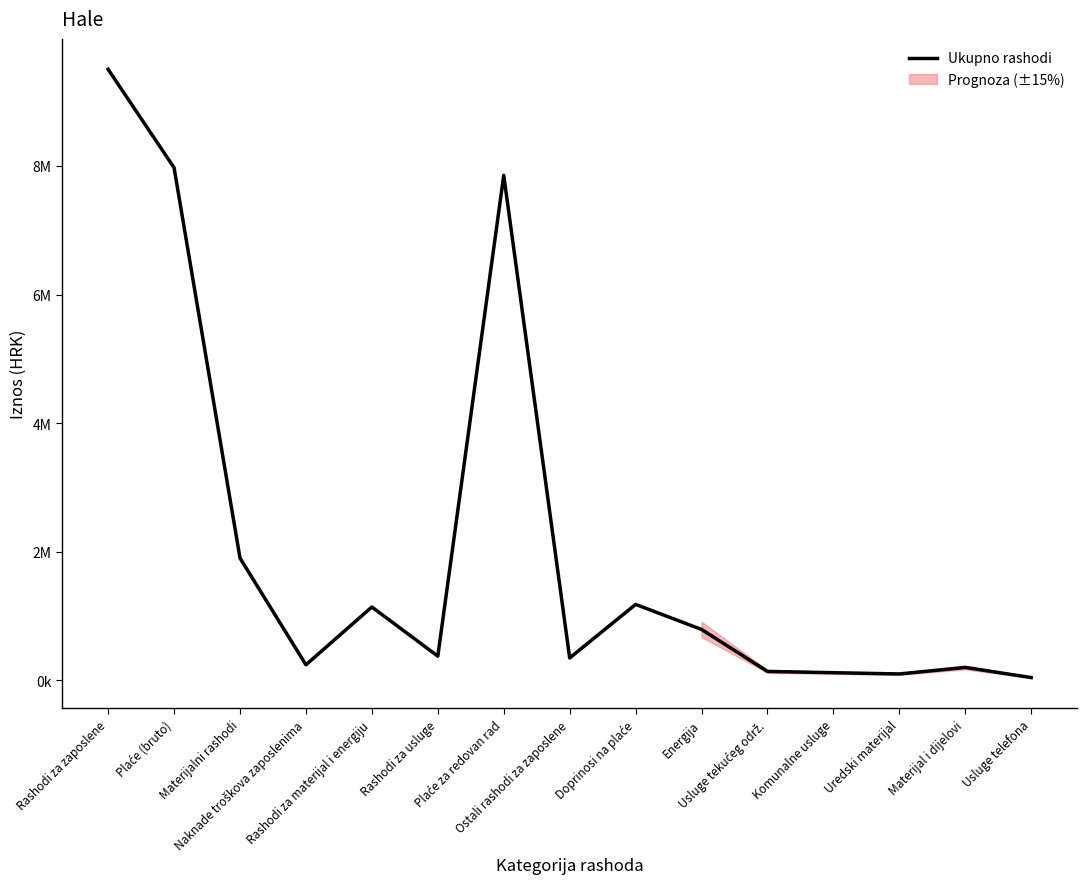

Is this an area chart (filled region under the line)?

Yes